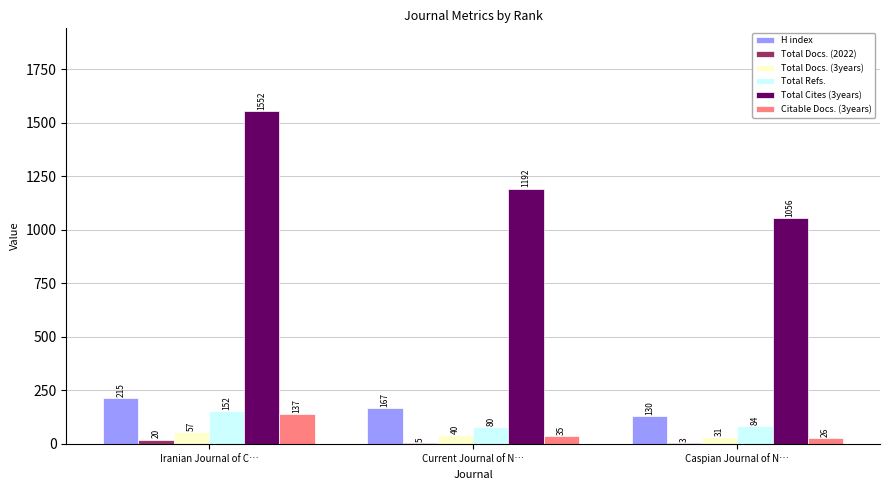

Does the chart contain stacked bars?

No